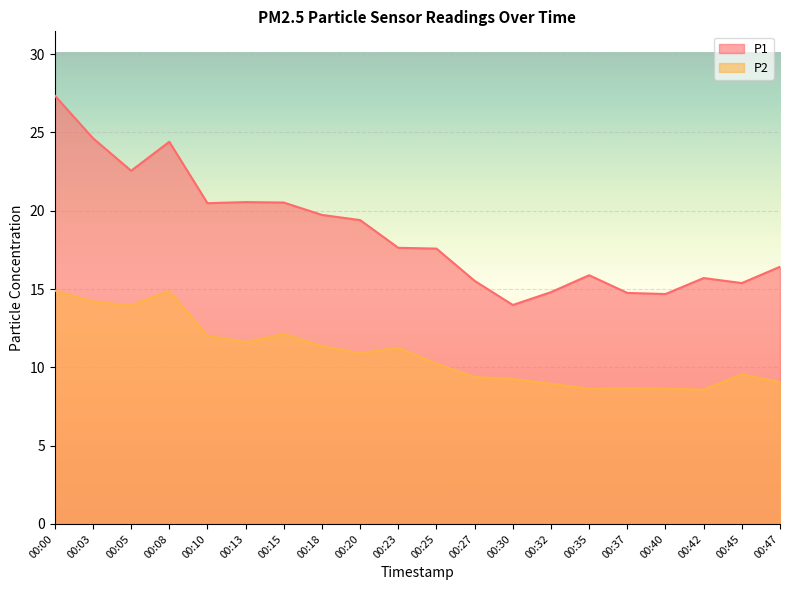

What is the maximum value for P2?

14.9